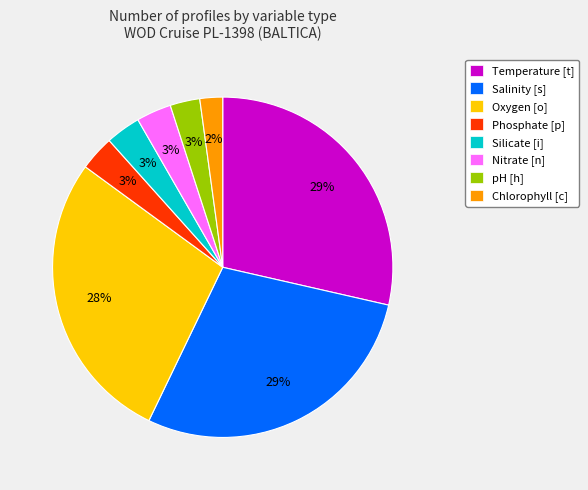

The Temperature [t] slice represents 29% of the pie. True or false?

True